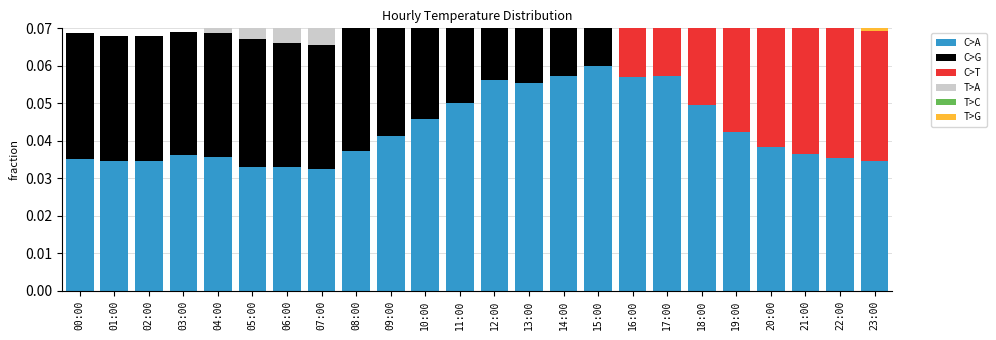

What is the label of the 3rd bar from the right?

21:00